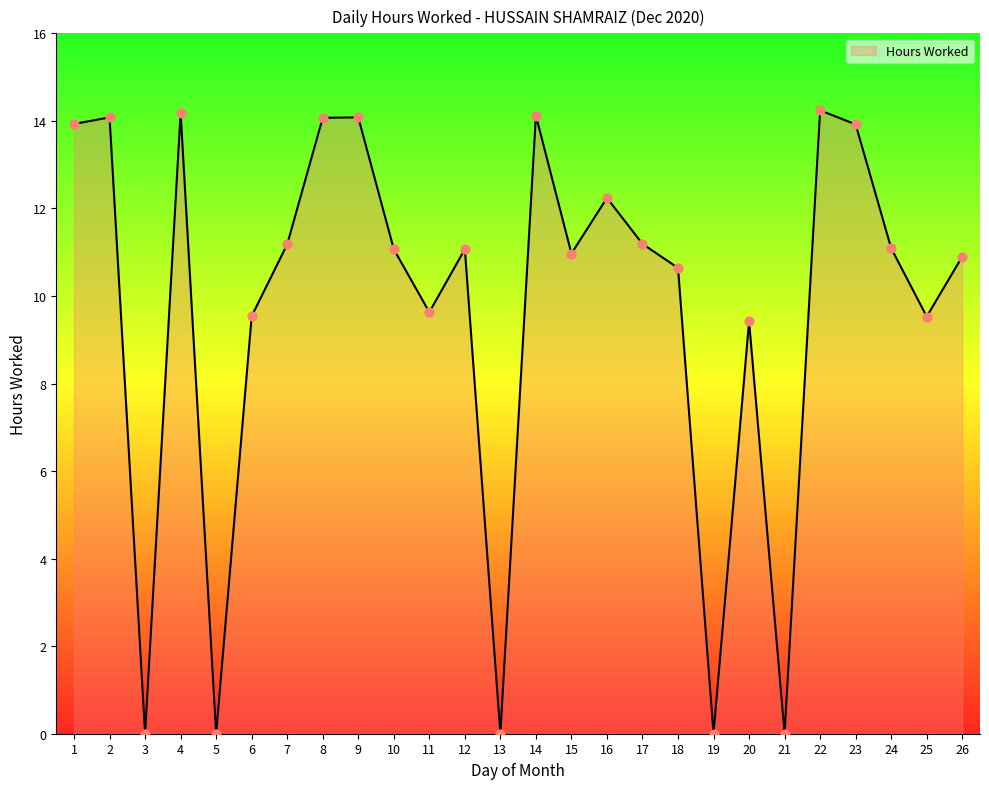

Approximately how many times larger is the value at 20 compared to 4?

0.7